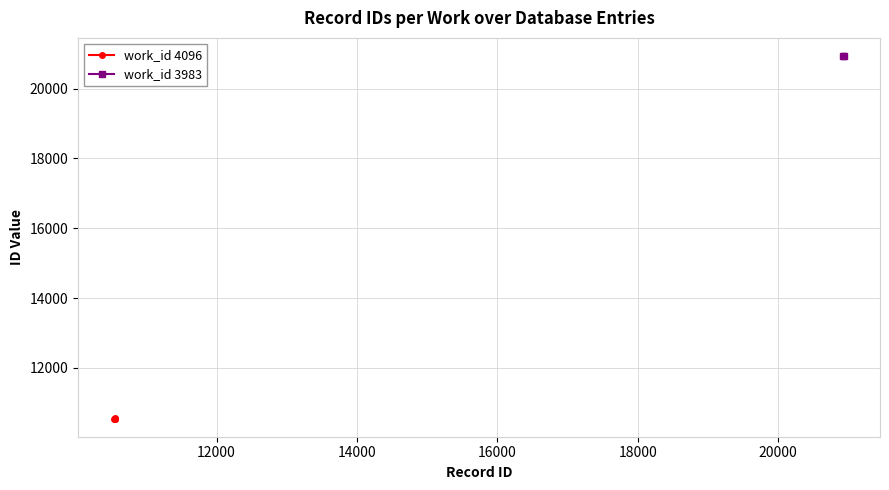

What is the lowest value of the work_id 4096 series?

10546